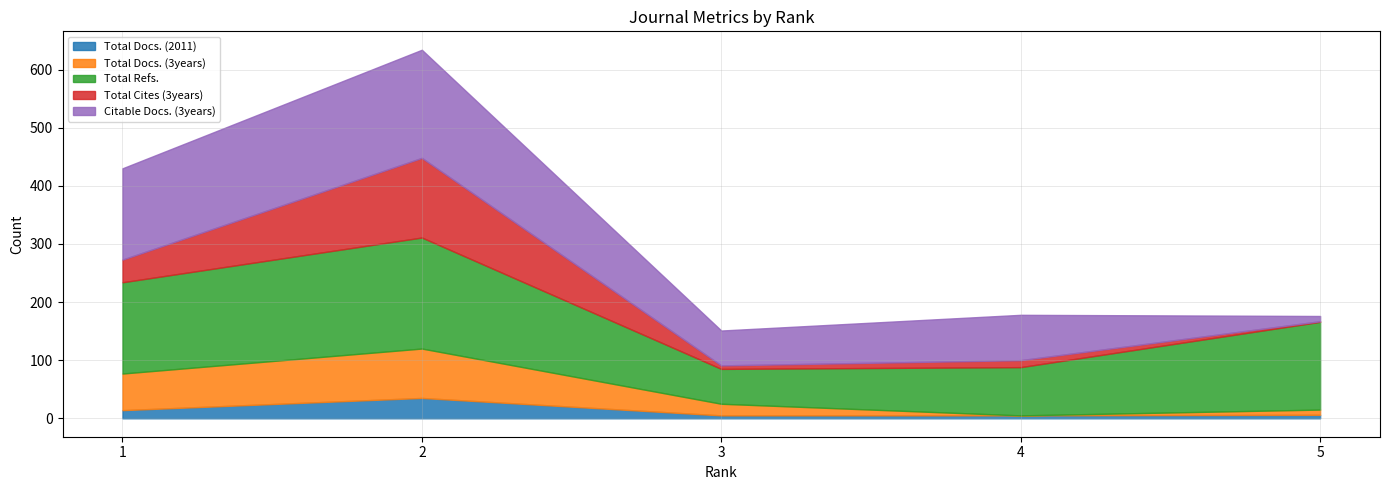

Count the number of categories in the chart.

5